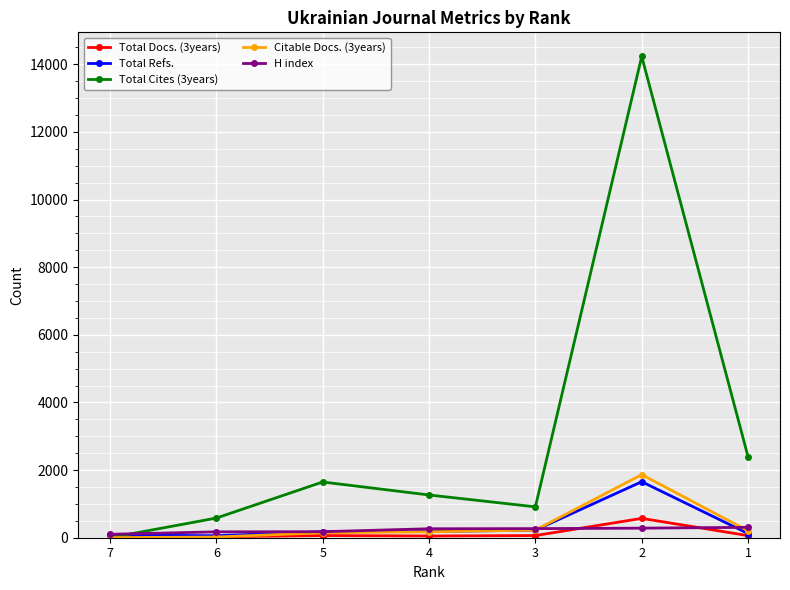

True or false: Total Docs. (3years) has more than 0 points higher than both neighbors.

True